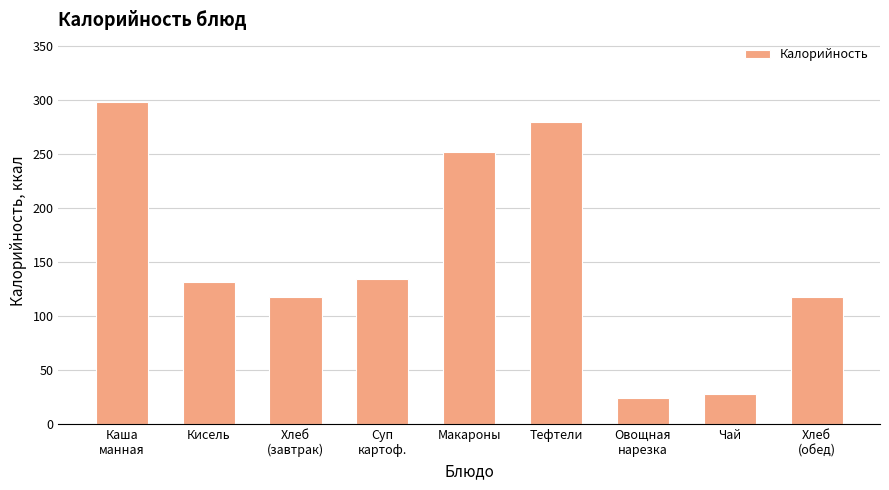

What is the approximate value at Кисель?

132.0